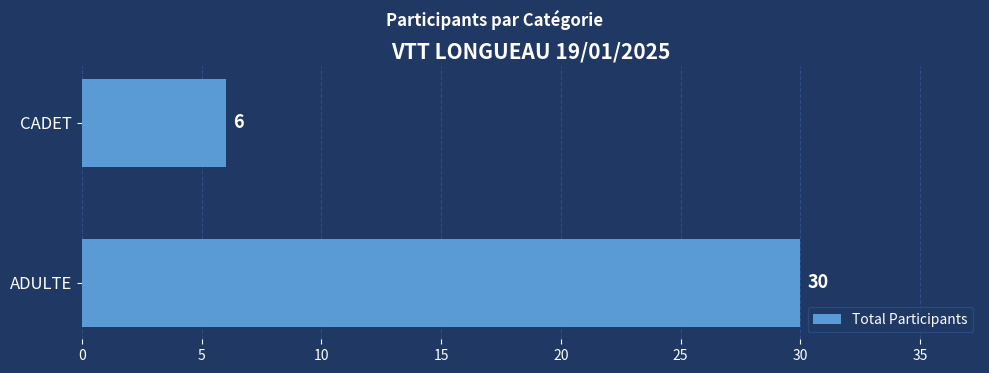

The chart shows a value of 44 at ADULTE. True or false?

False